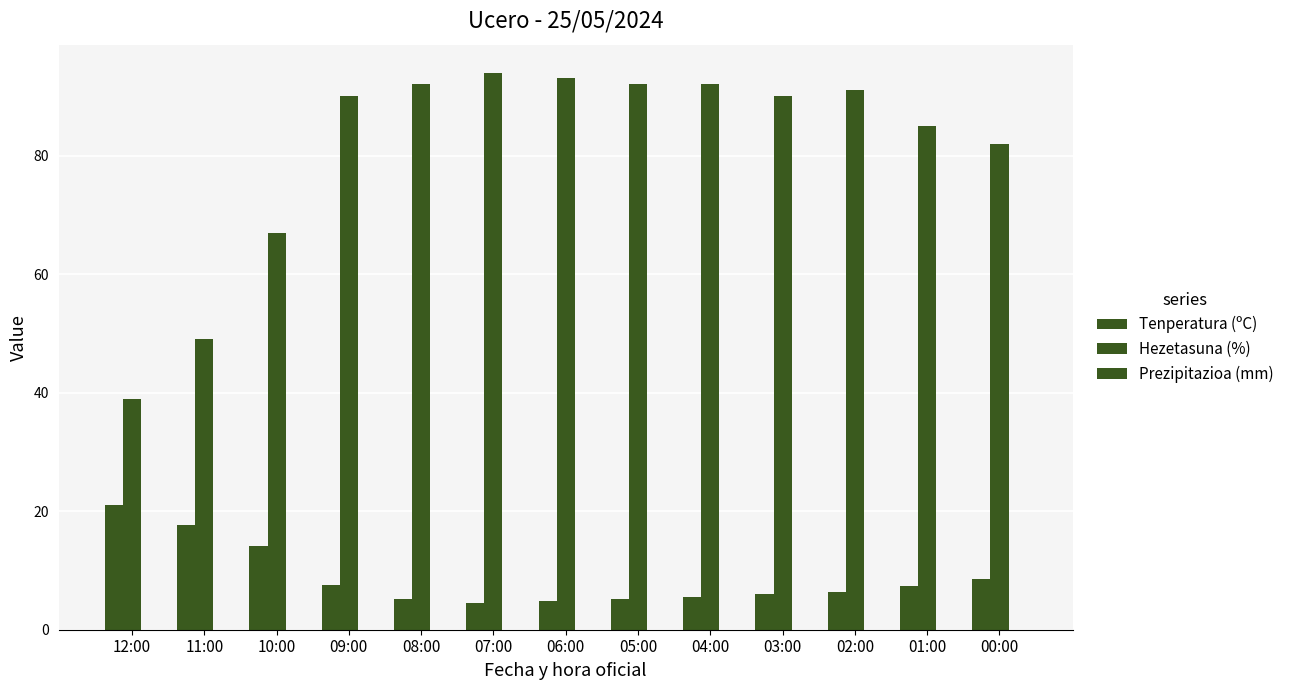

How many bars are there in each group?

2